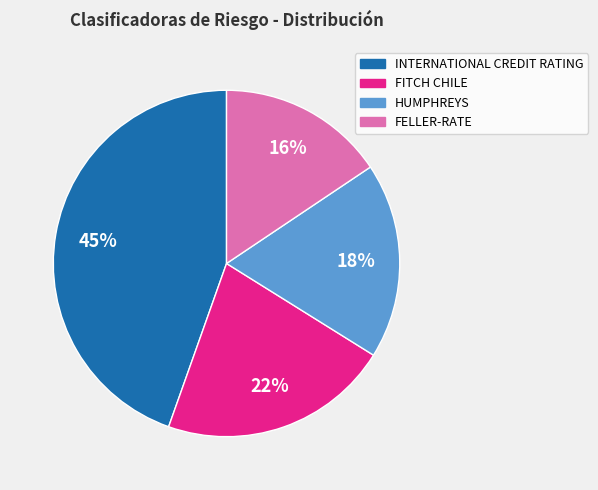

Count the number of slices in the pie.

4